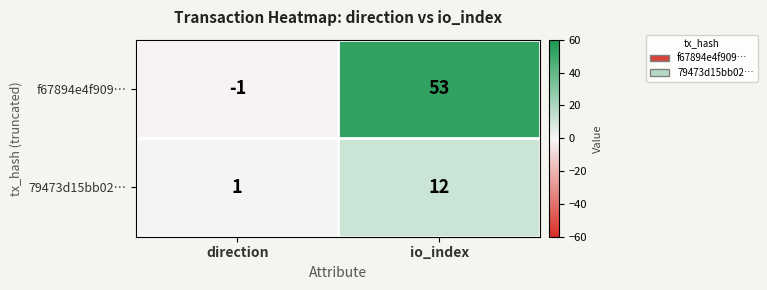

What is the approximate value of 79473d15bb02… at io_index?

12